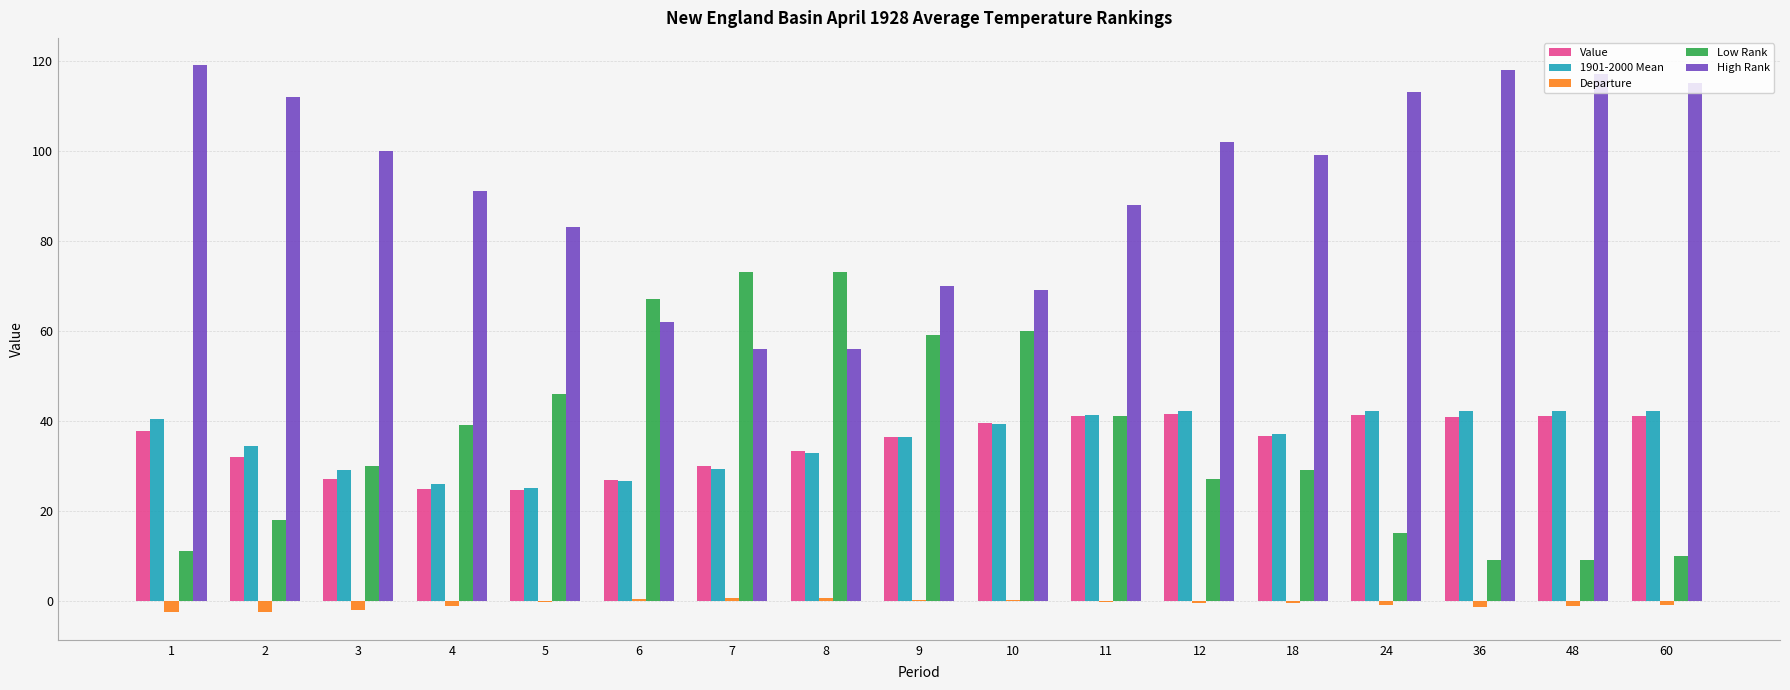

Which series has the largest total across all categories?

High Rank